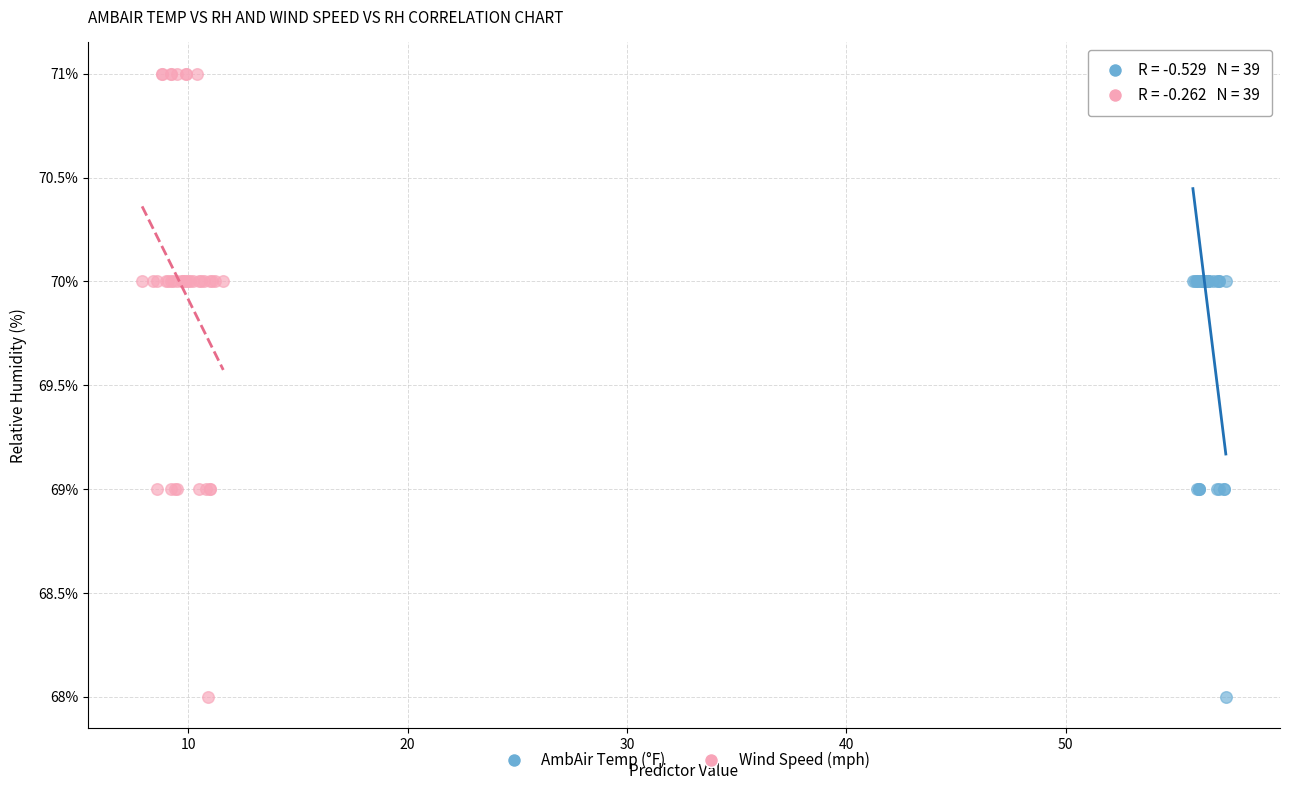

What are all the series names shown in the legend?

AmbAir Temp (°F), Wind Speed (mph)